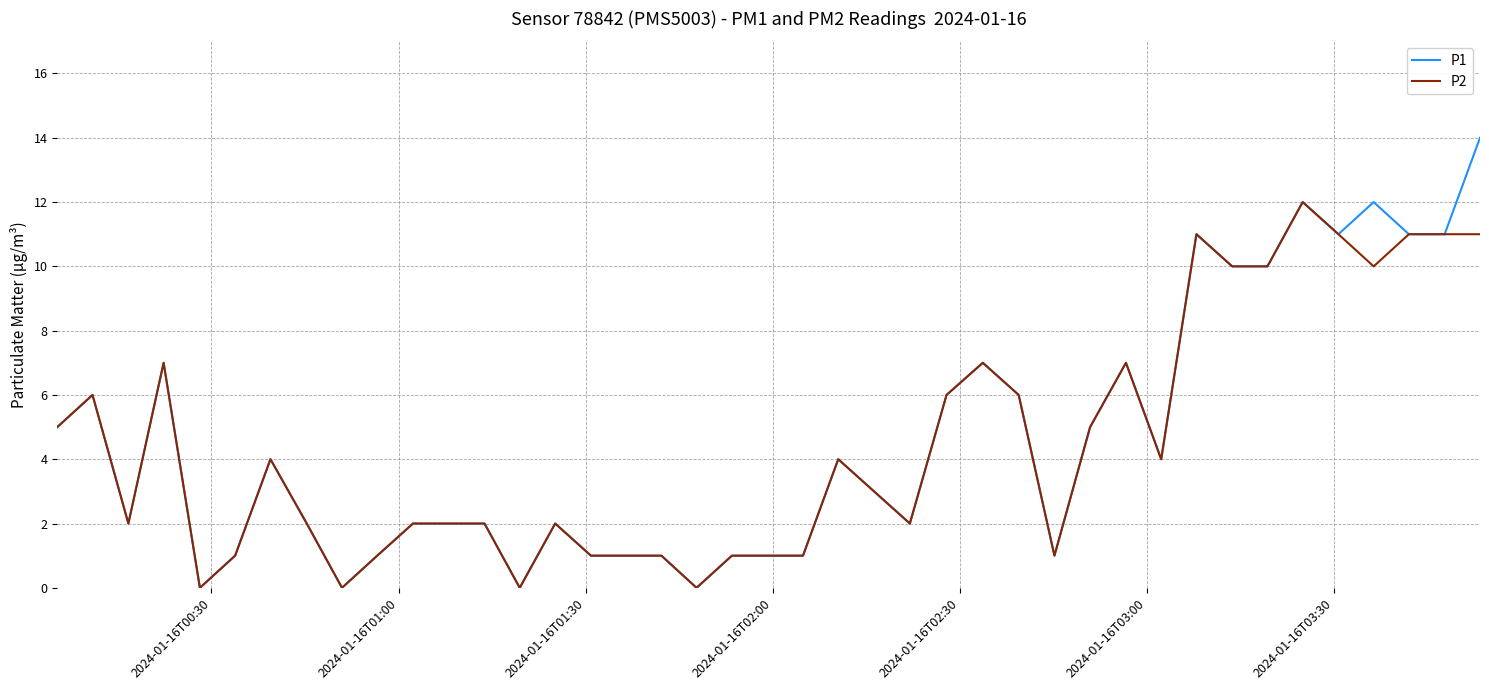

Which series has the largest range (max minus min)?

P1